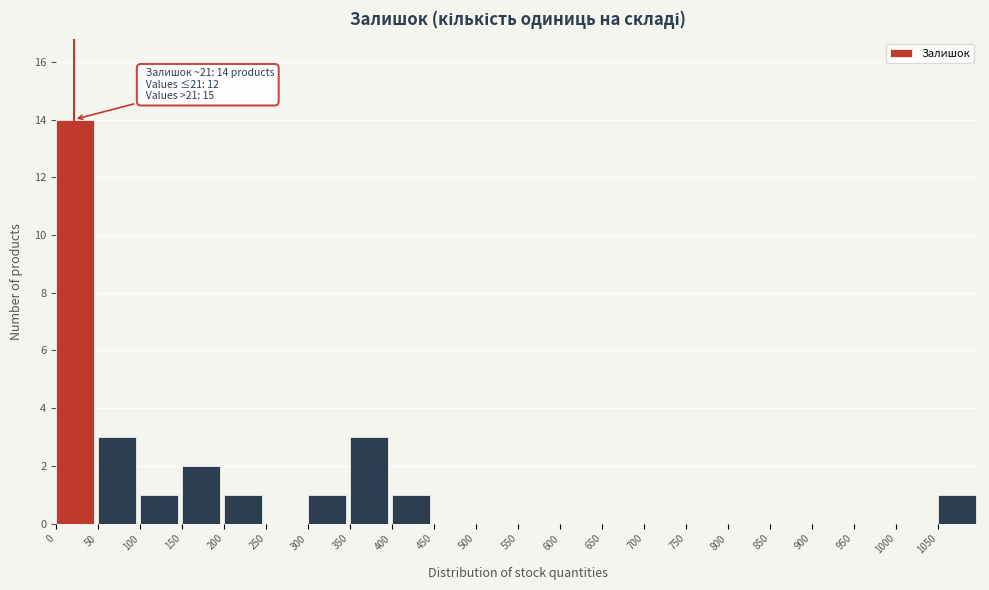

Over which range of the x-axis is the bar tallest?

0 to 50